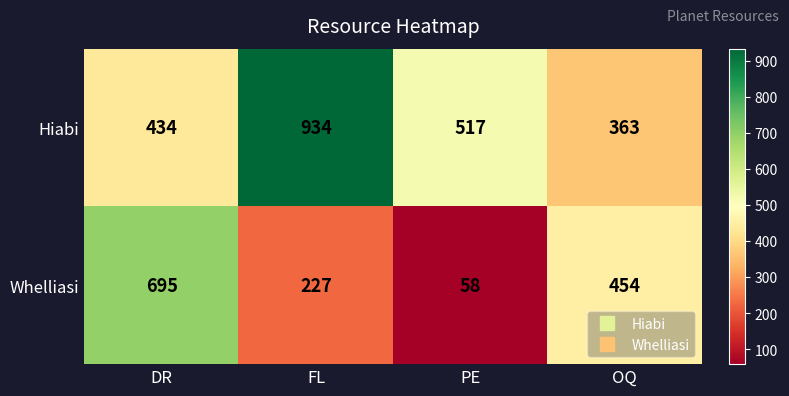

At which category is the sum across all series the highest?

FL